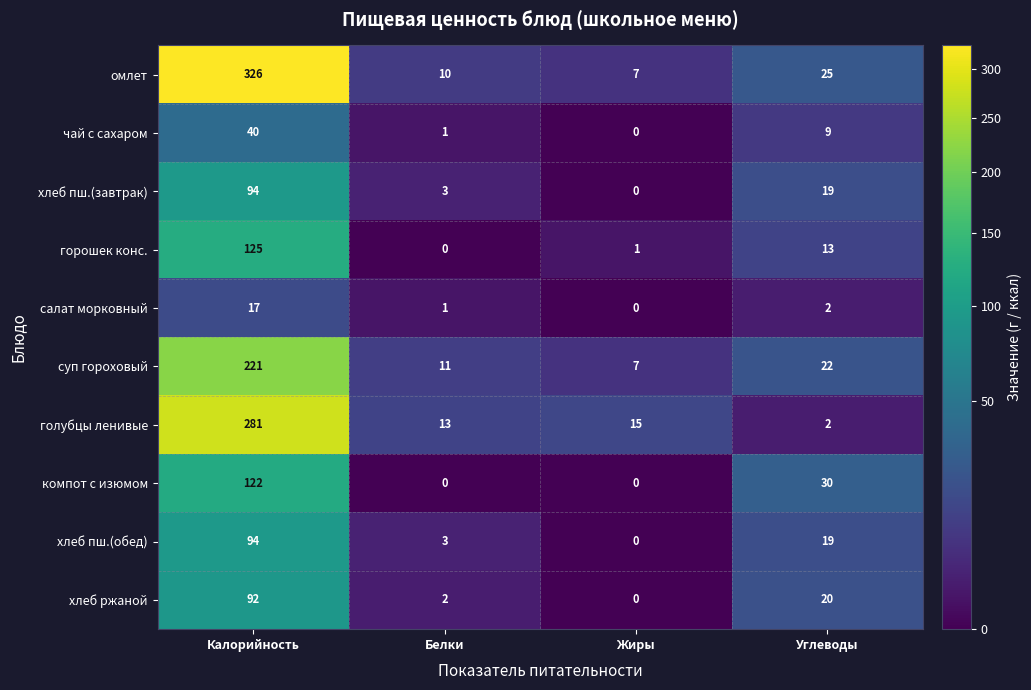

At which label does хлеб пш.(завтрак) first exceed 19?

Калорийность